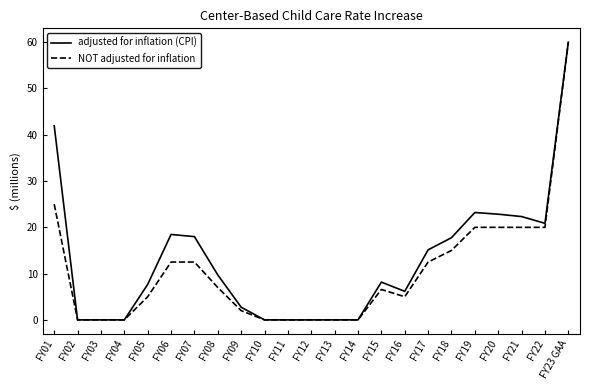

At which label is NOT adjusted for inflation closest to 30?

FY01